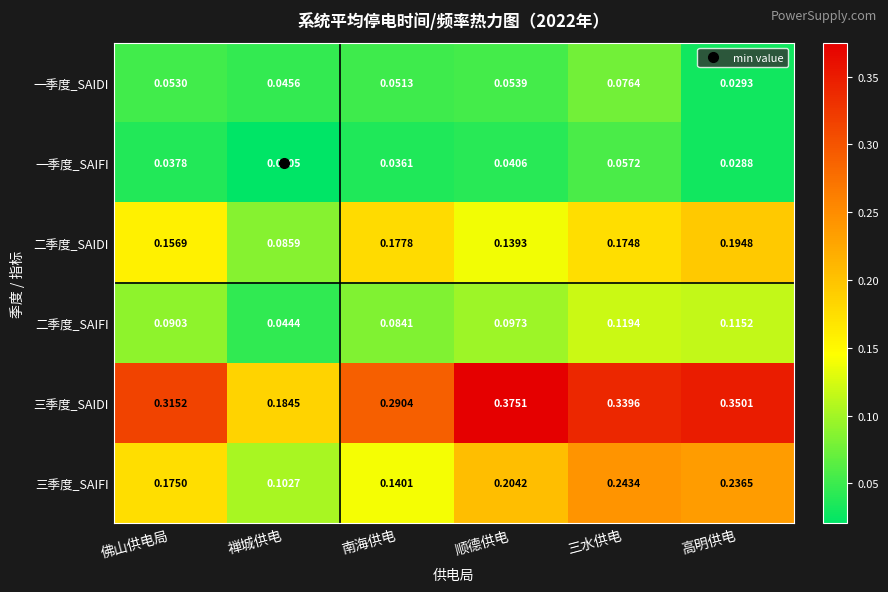

Rank the series at 顺德供电 from highest to lowest value.

三季度_SAIDI, 三季度_SAIFI, 二季度_SAIDI, 二季度_SAIFI, 一季度_SAIDI, 一季度_SAIFI